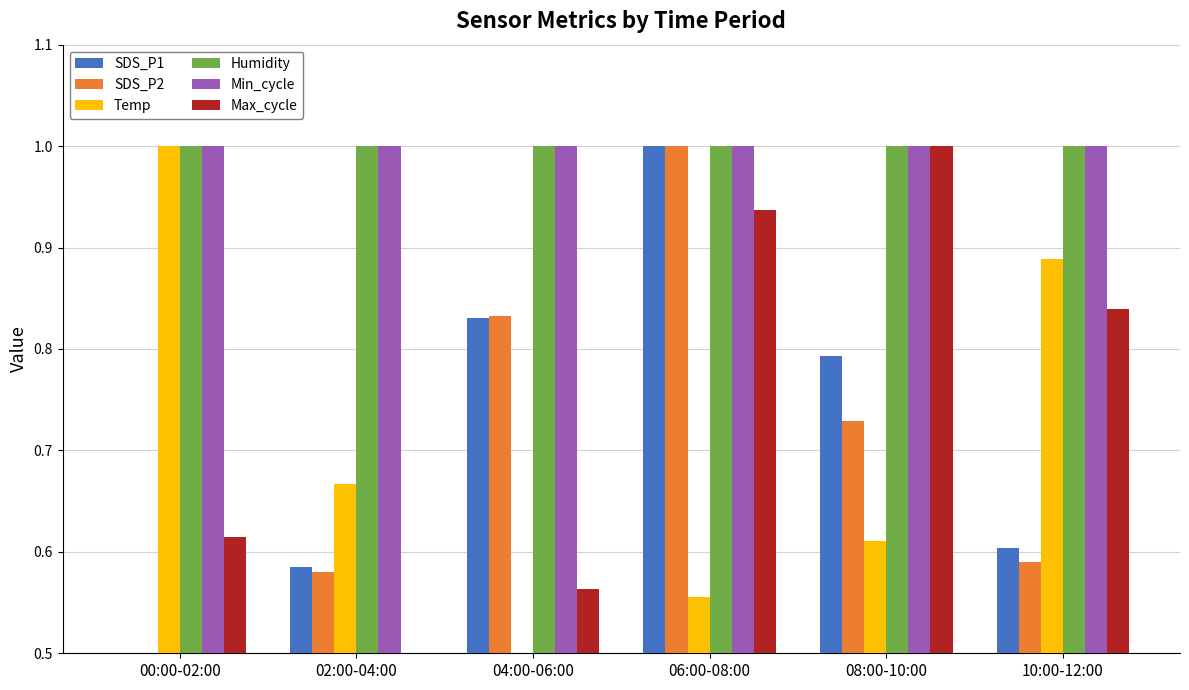

The value of Min_cycle at 10:00-12:00 is 0.6. True or false?

False